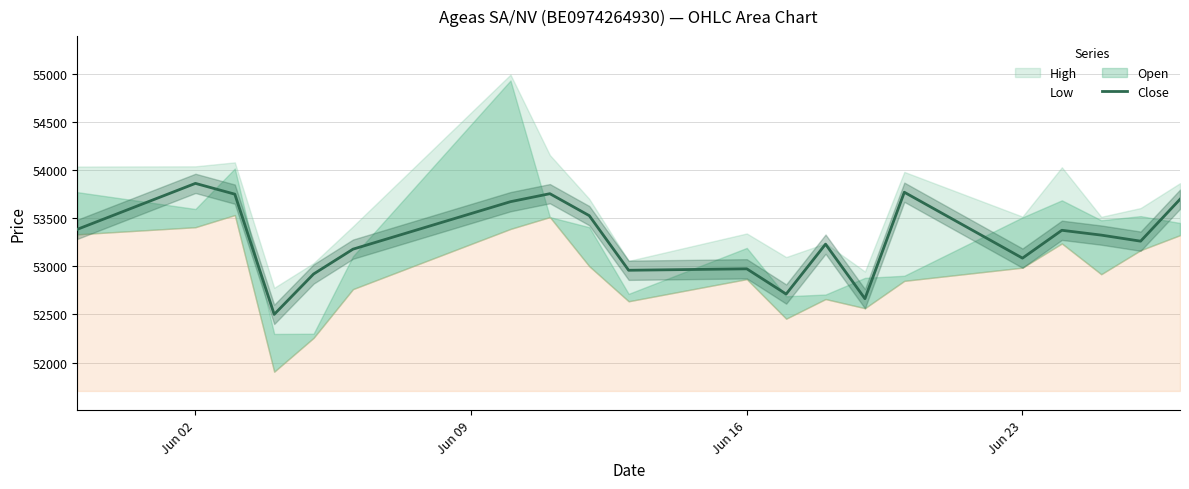

At which label does Close reach its peak?

Jun 02